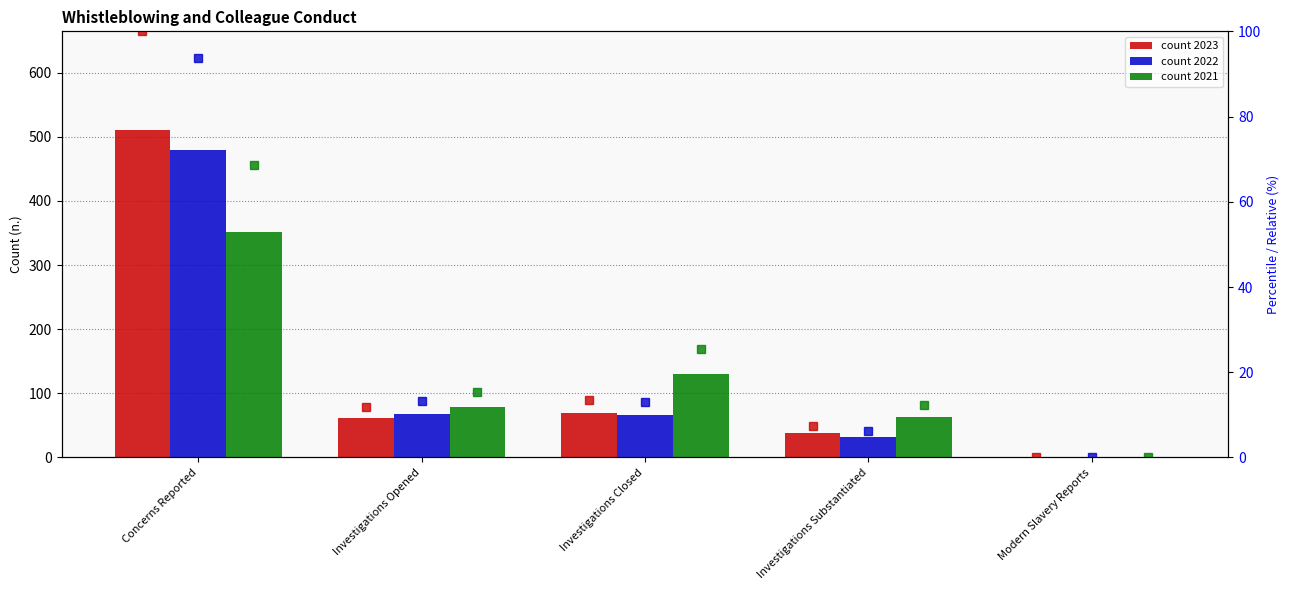

What is the spread (max minus min) of values at Concerns Reported?

31.3